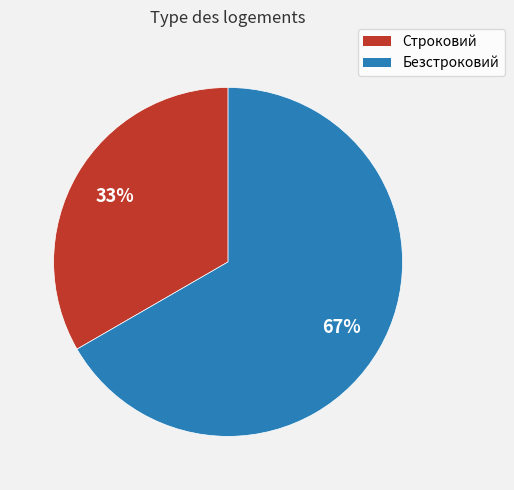

True or false: Безстроковий accounts for 67% of the total.

True